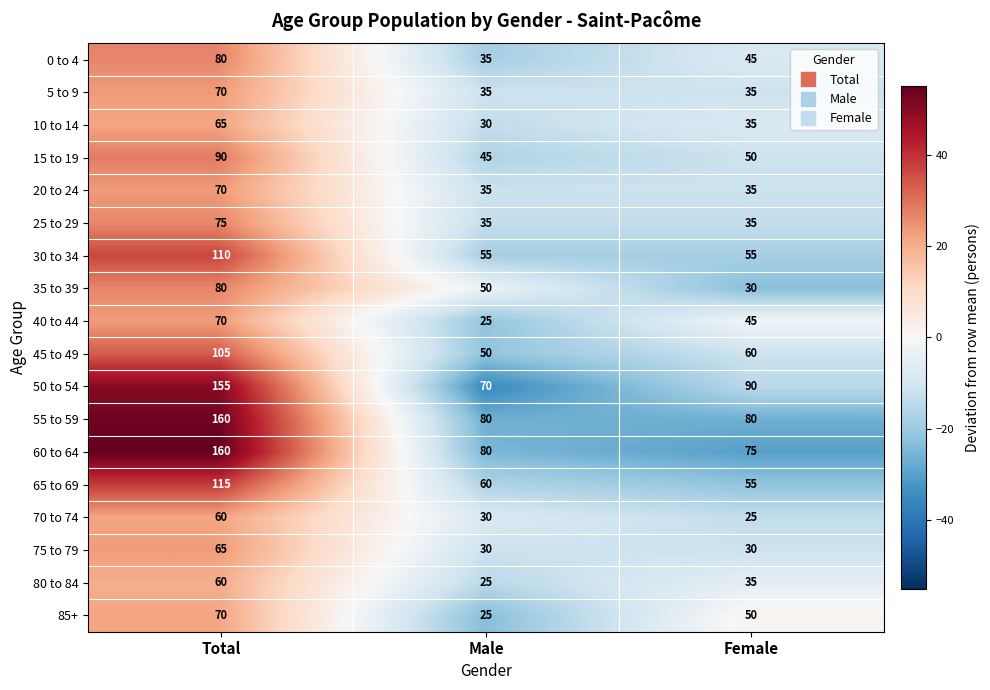

How many values in the 30 to 34 series exceed 55?

1